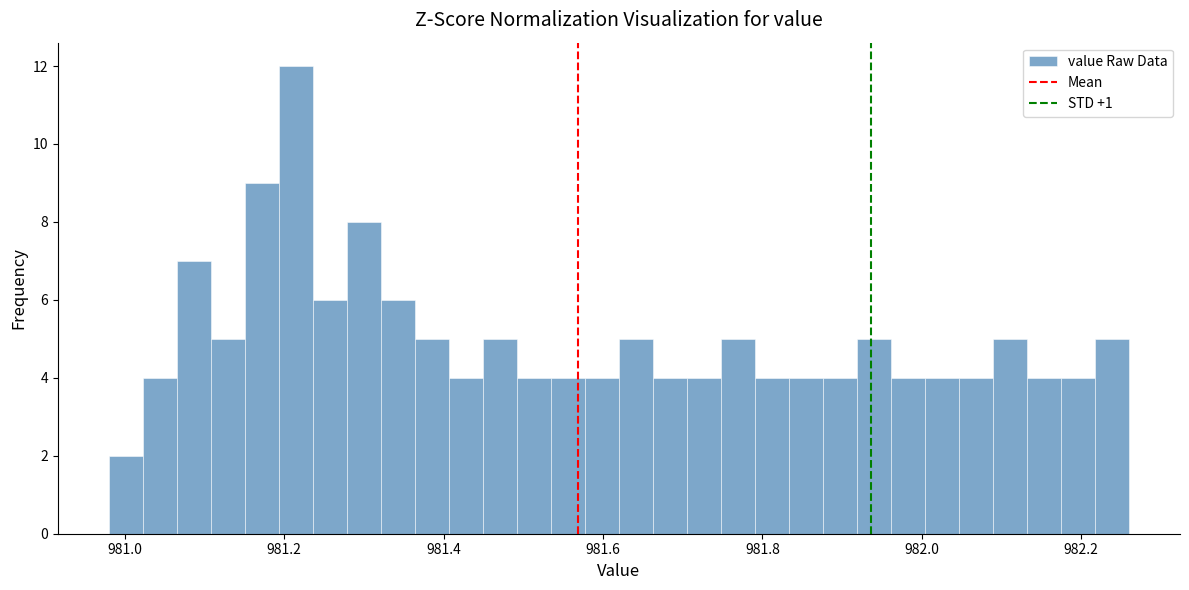

Read against the x-axis, roughly where is the centre of the tallest bar?

981.22